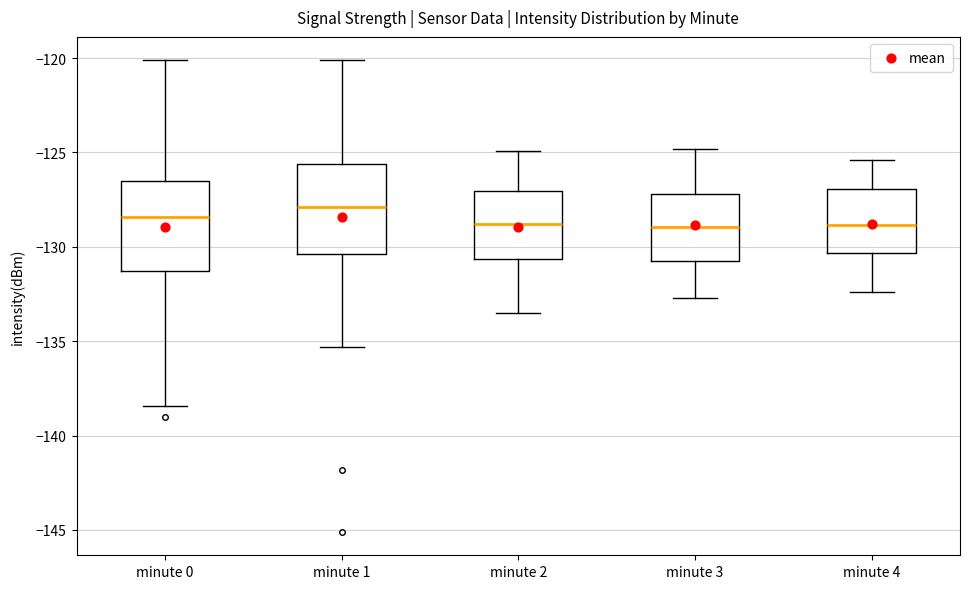

Where is the lower edge of the box for minute 3 on the y-axis? The values are not printed on the chart, so give them approximately, as read against the axis.

-130.5